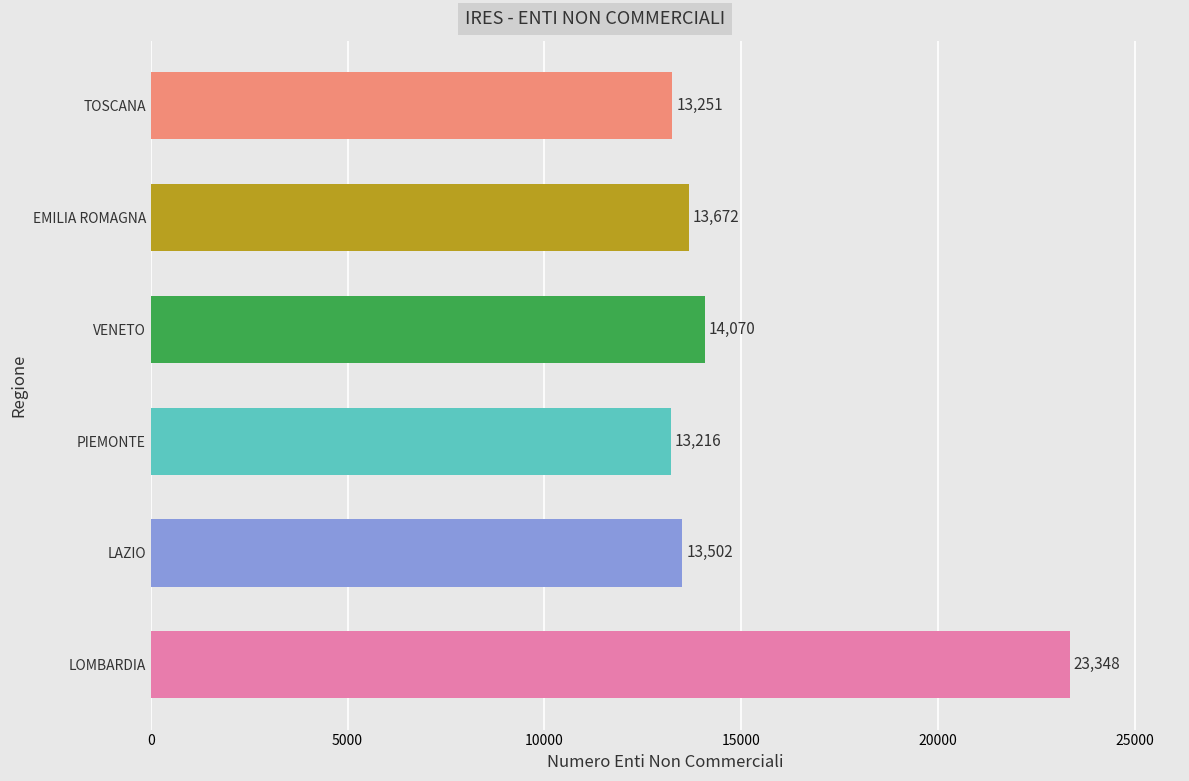

Does the chart contain stacked bars?

No